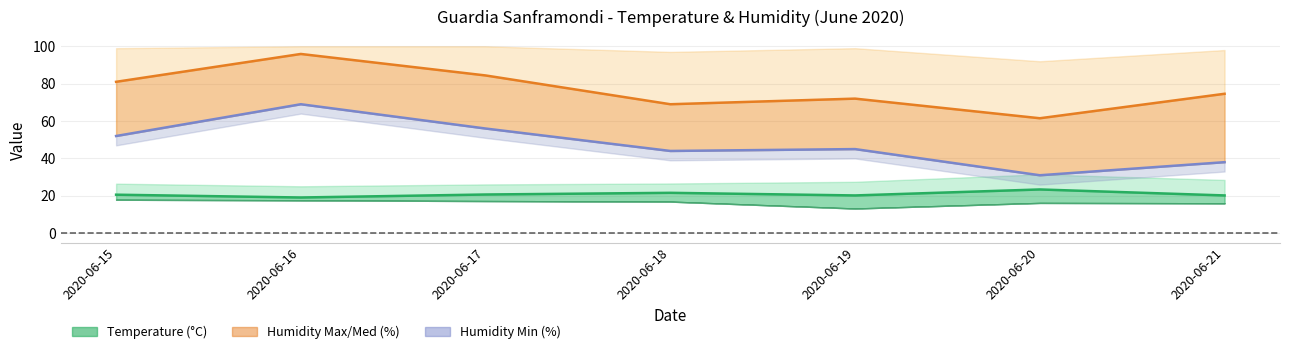

List the labels in order of Humidity Min value, smallest first.

2020-06-20, 2020-06-21, 2020-06-18, 2020-06-19, 2020-06-15, 2020-06-17, 2020-06-16